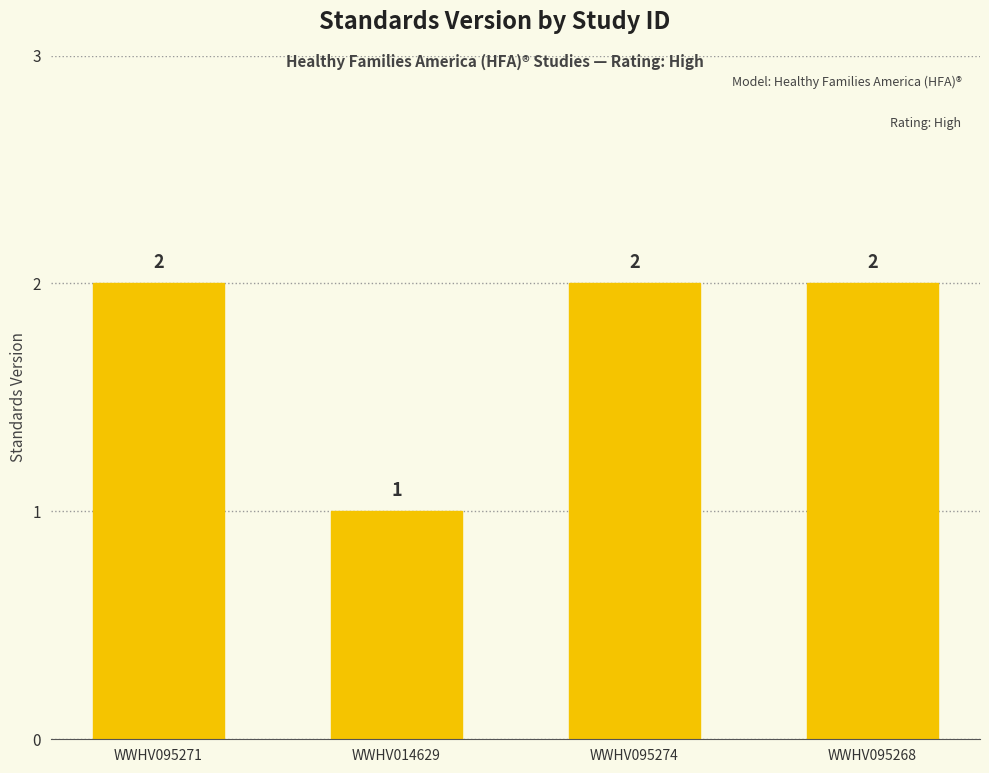

What is the change in value from WWHV014629 to WWHV095274?

+1